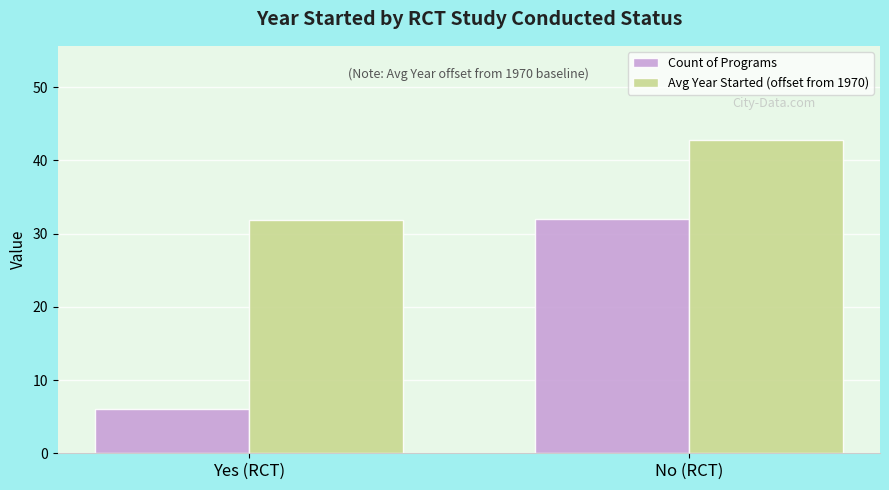

What is the difference between the highest and lowest values at No (RCT)?

10.8